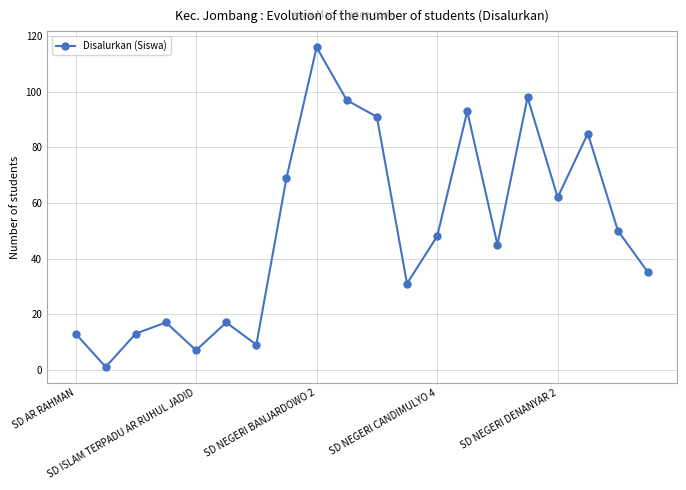

What is the maximum value shown in the chart?

116